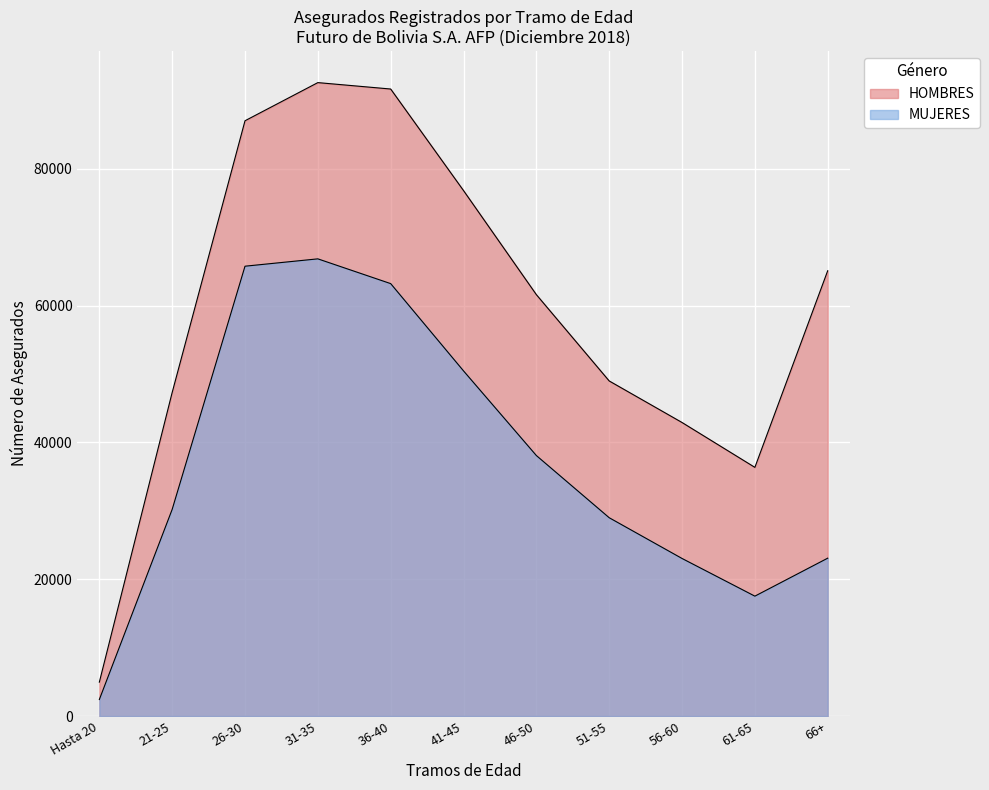

The HOMBRES series shows 2695 at Hasta 20. True or false?

False